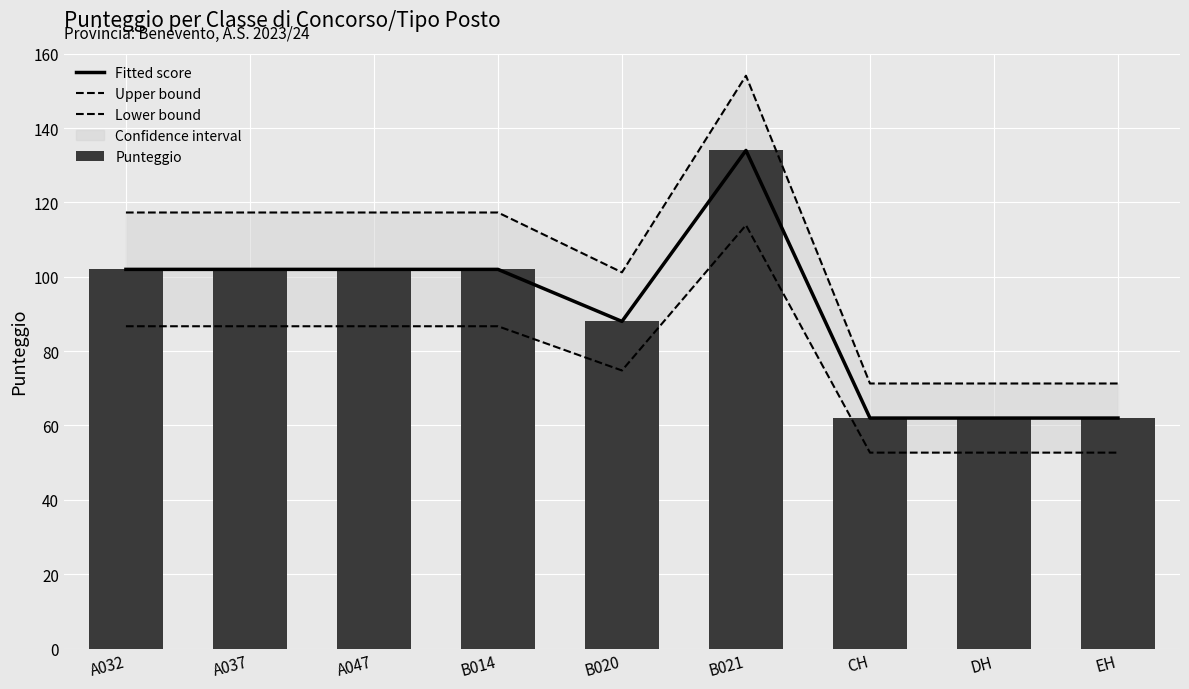

Are the bars horizontal?

No